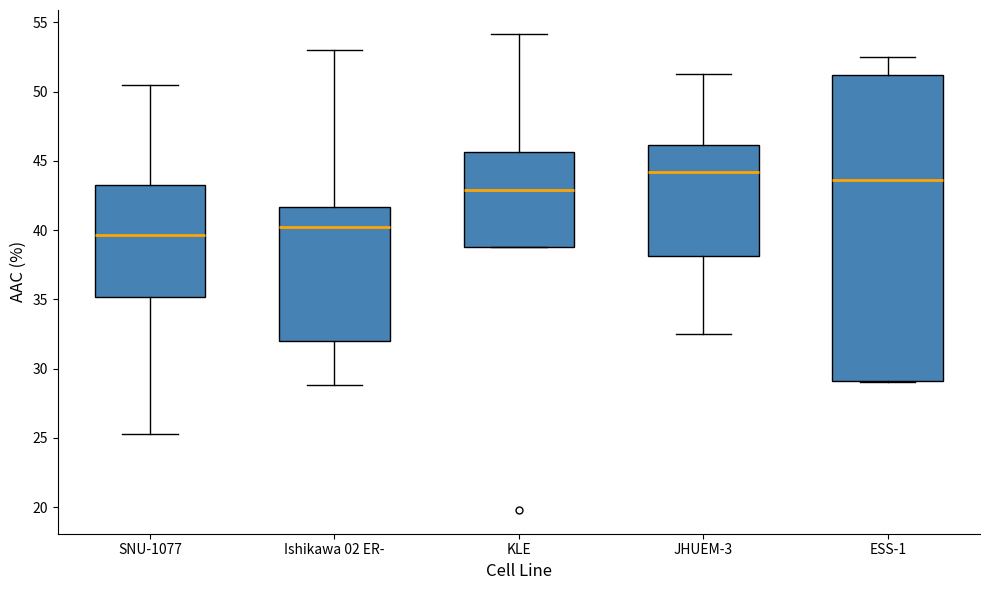

Reading left to right, read every box against the y-axis: the position of its median line, the range the box covers, and the ends of its whiskers. The values are not printed on the chart, so give them approximately, as read against the axis.

SNU-1077: median 39.5, box 35.0 to 43.0, whiskers 25.5 to 50.5
Ishikawa 02 ER-: median 40.0, box 32.0 to 41.5, whiskers 29.0 to 53.0
KLE: median 43.0, box 39.0 to 45.5, whiskers 39.0 to 54.0
JHUEM-3: median 44.0, box 38.0 to 46.0, whiskers 32.5 to 51.5
ESS-1: median 43.5, box 29.0 to 51.0, whiskers 29.0 to 52.5